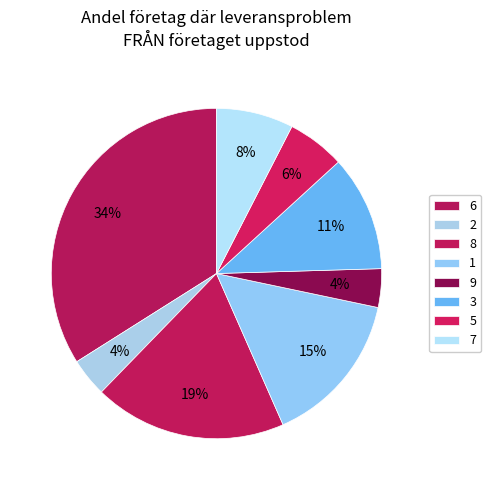

How many slices are in this pie chart?

8